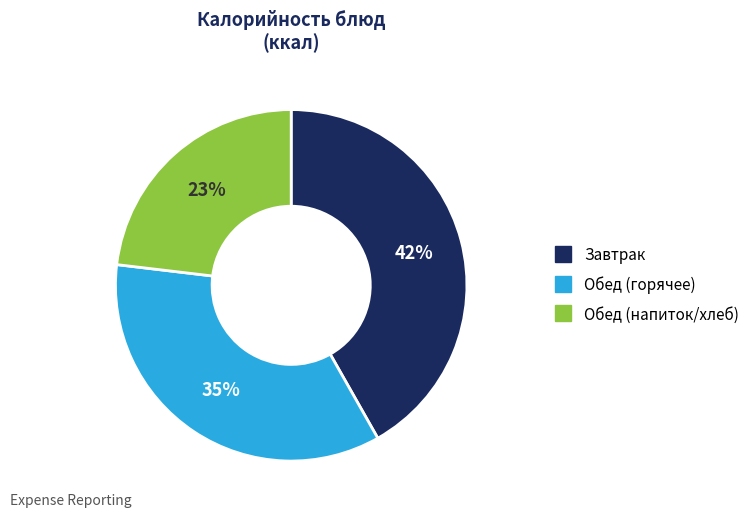

To the nearest percent, what is the average slice percentage?

33%